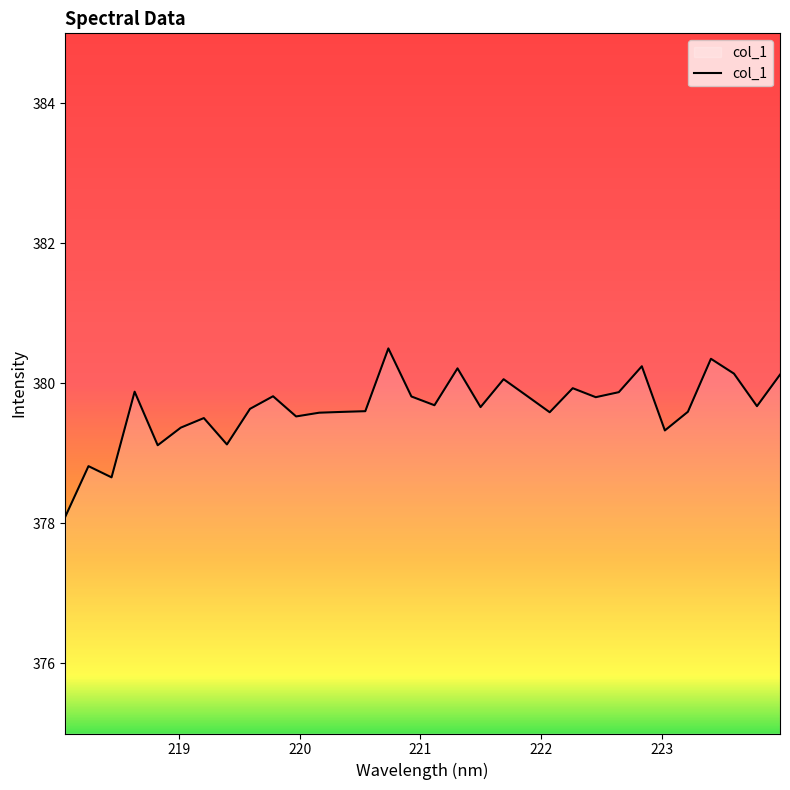

What is the difference between the maximum and minimum values?

2.4